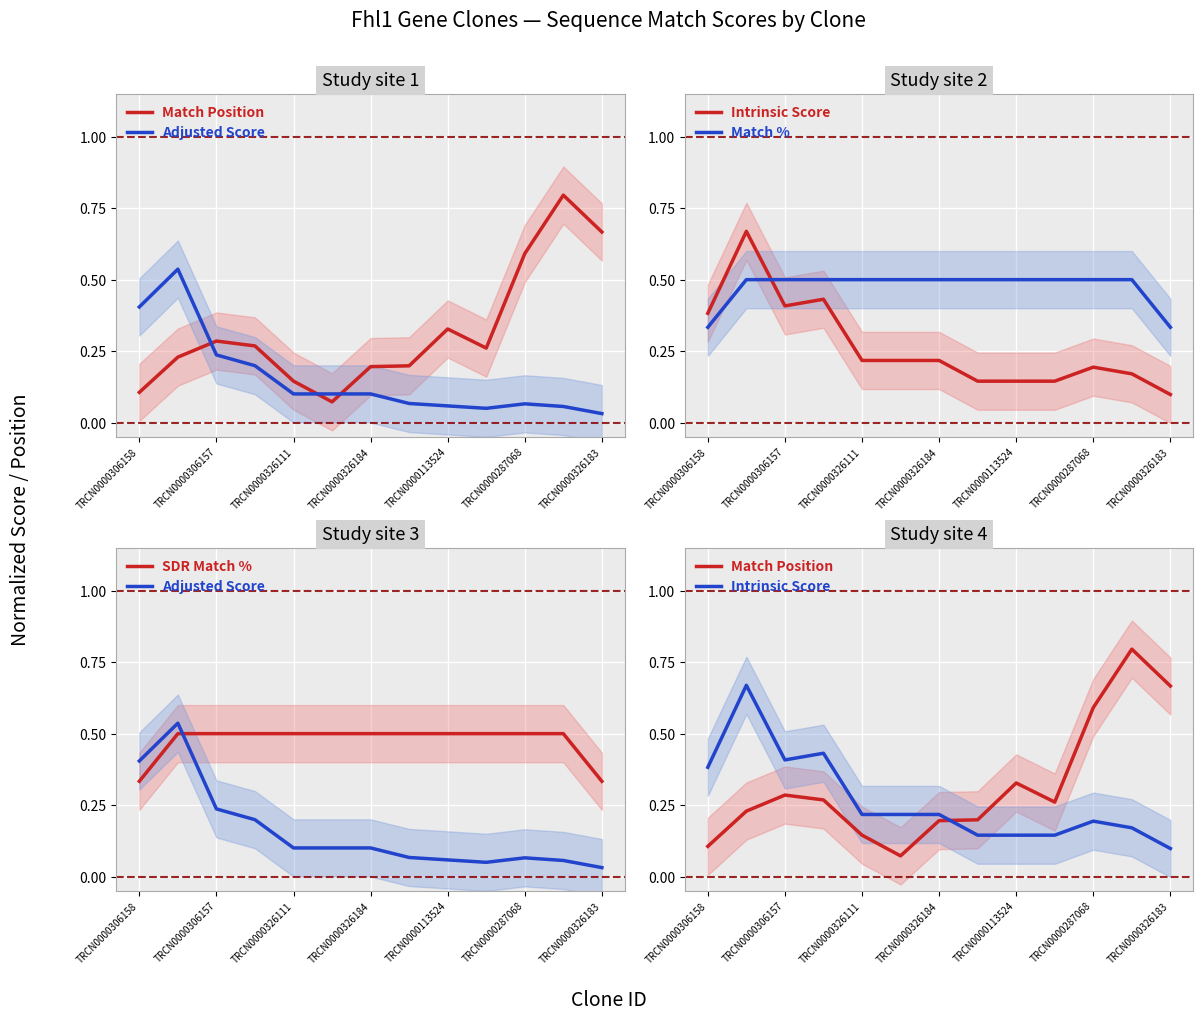

What is the difference between the maximum and minimum values in the Intrinsic Score series?

0.6